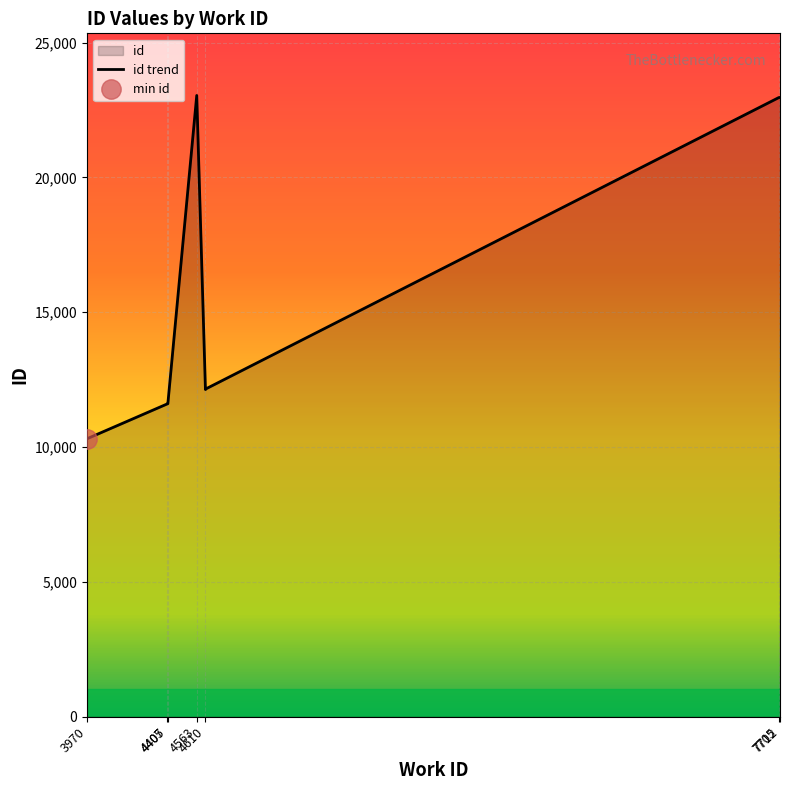

Is it true that the value at 4610 is 17629?

False